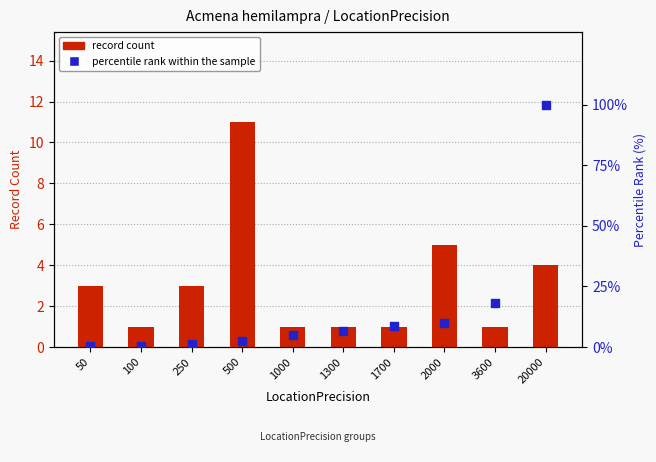

At which category is the sum across all series the highest?

20000